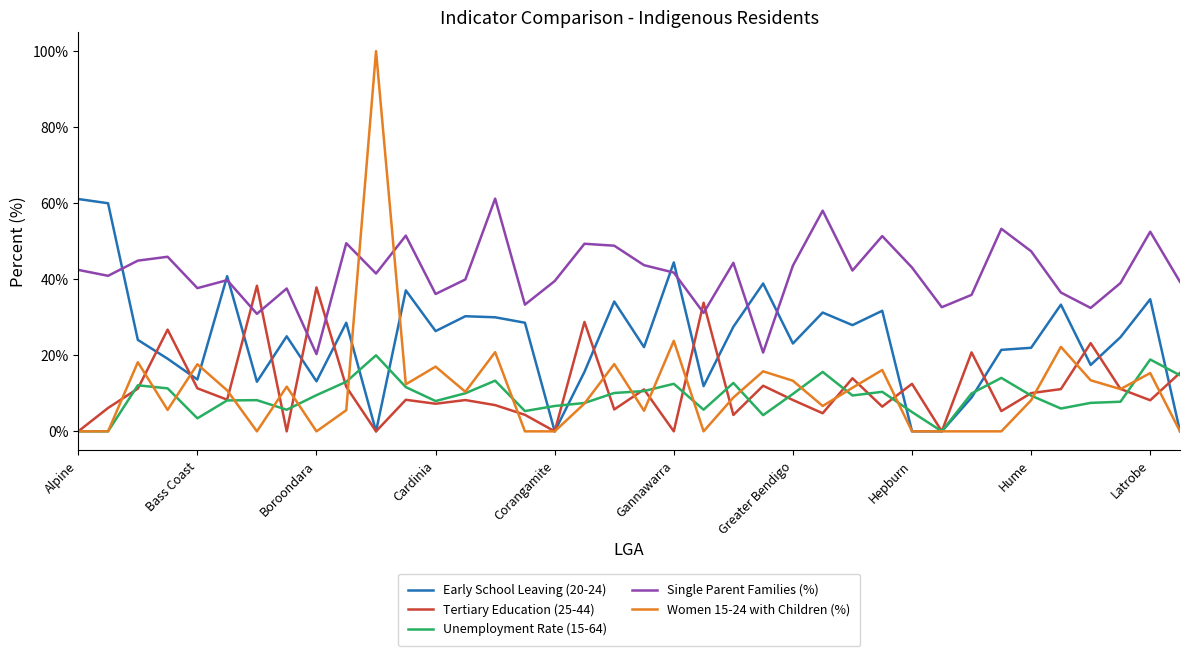

True or false: Unemployment Rate (15-64) and Single Parent Families (%) cross at least once.

False